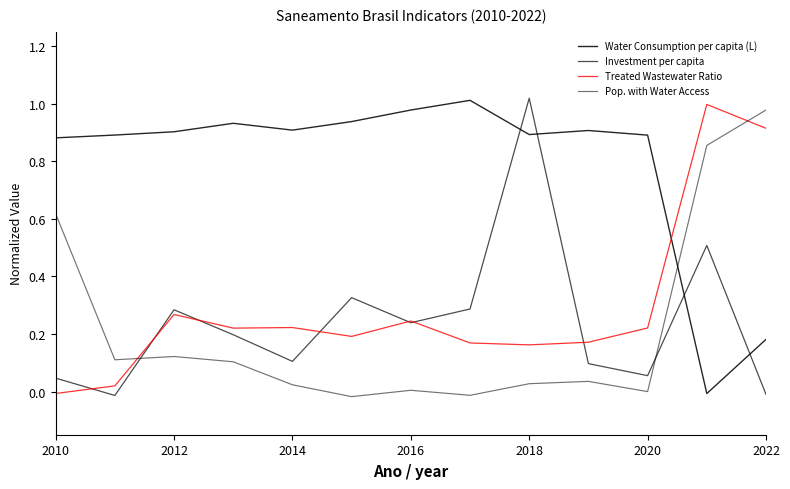

How many lines are shown in the chart?

4